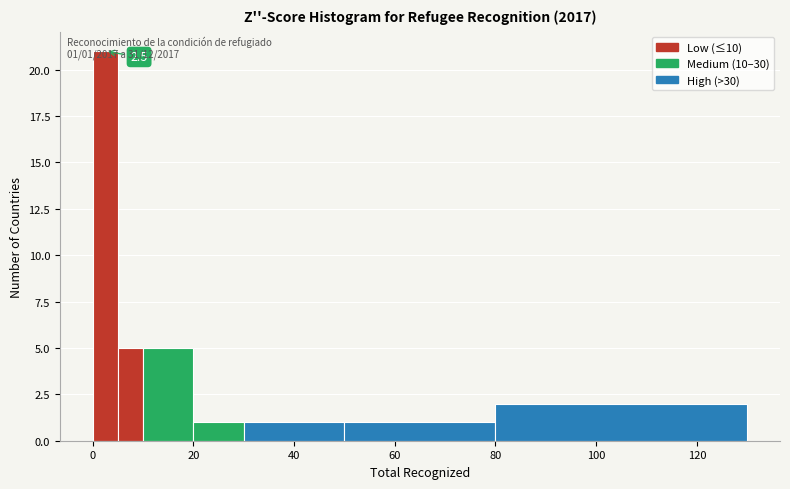

Read against the x-axis, roughly where is the centre of the tallest bar?

2